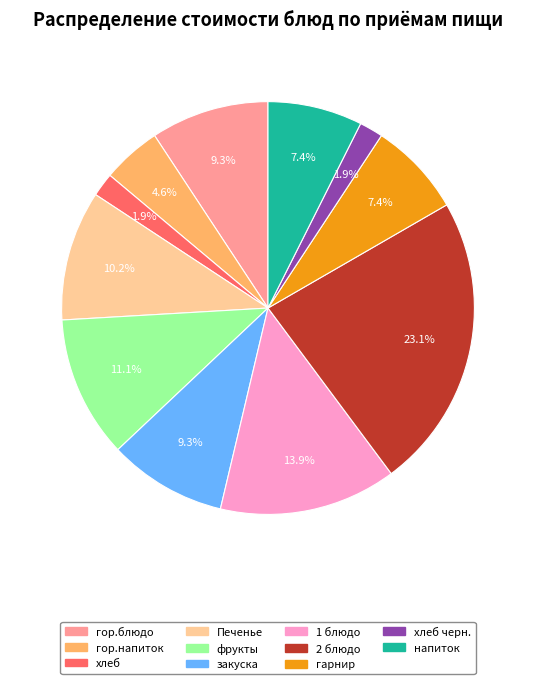

Is it true that гор.блюдо is 3% of the pie?

False